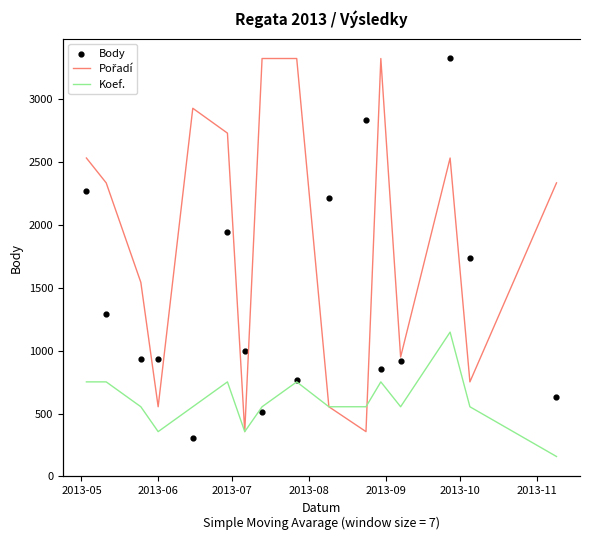

Which series reaches the maximum Y coordinate?

Body